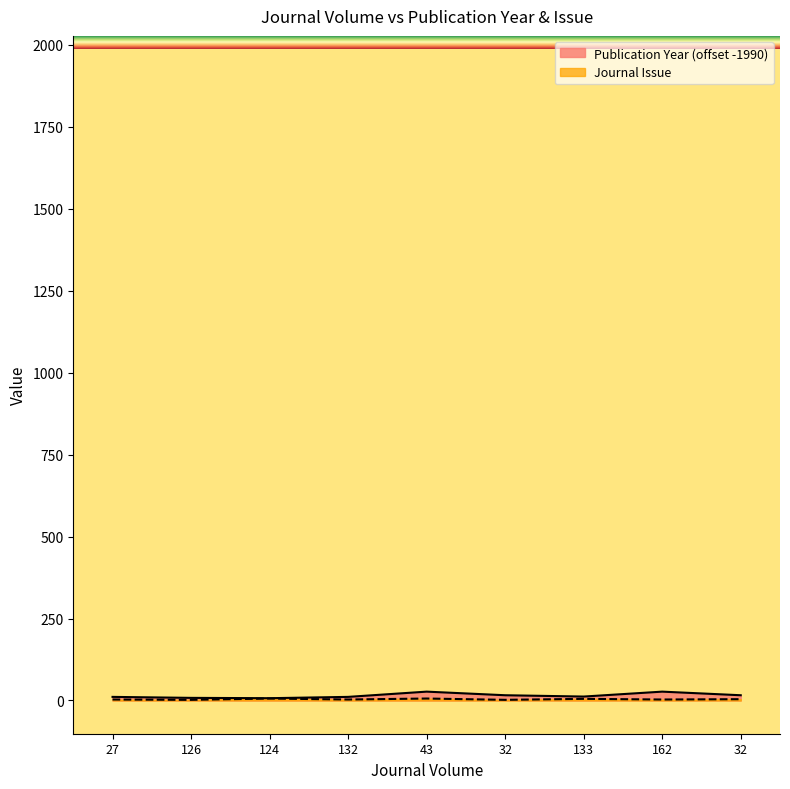

What is the label of the 4th point from the right?

32